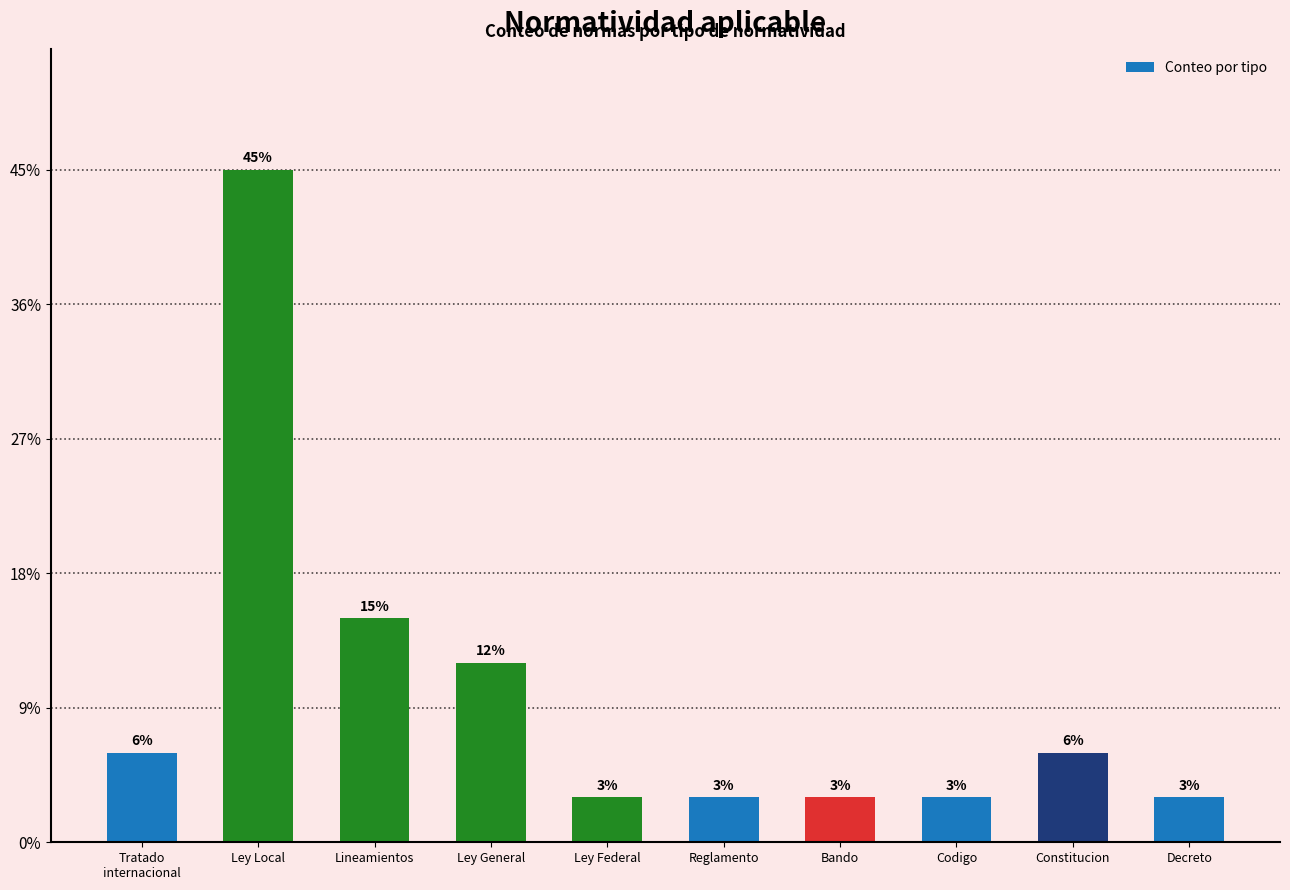

Are the bars horizontal?

No